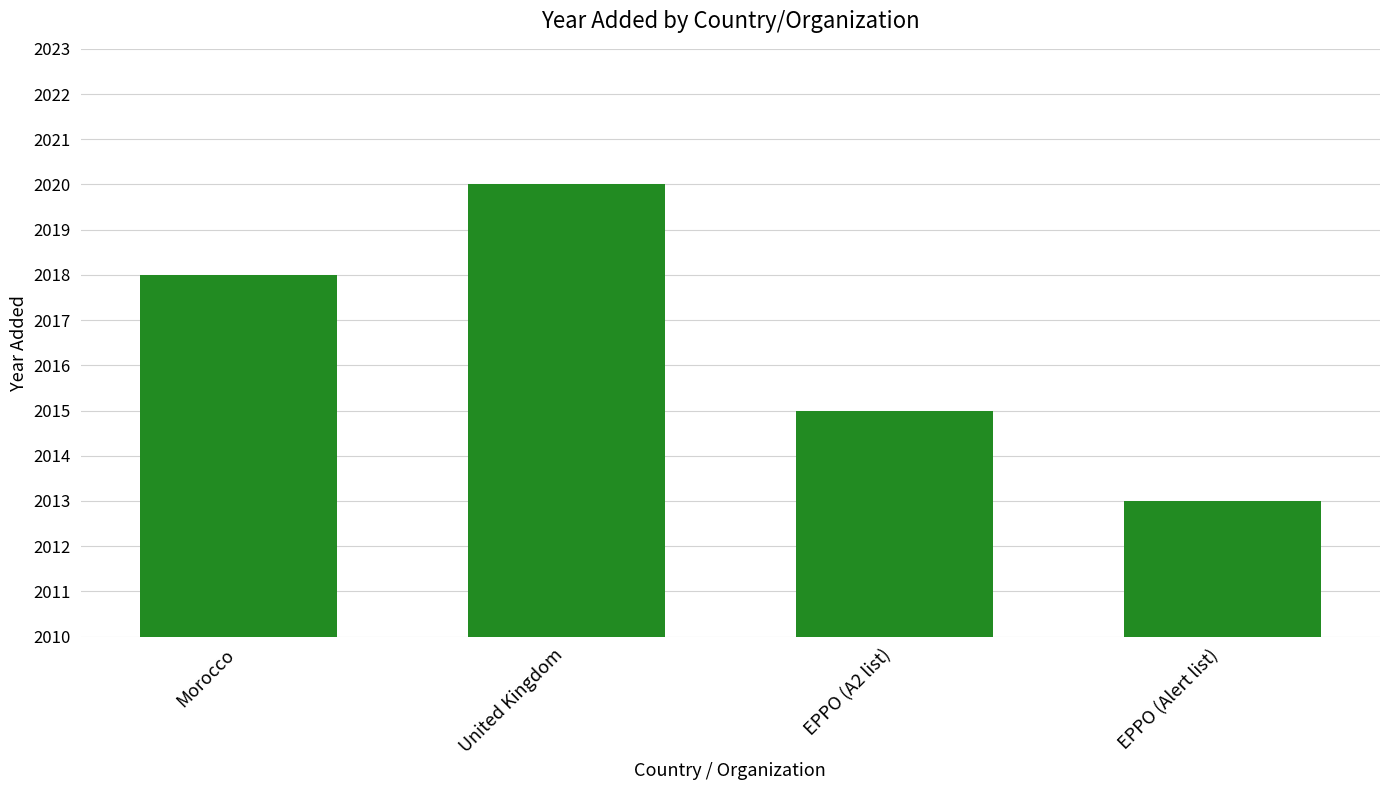

What is the difference between the values at United Kingdom and EPPO (A2 list)?

5